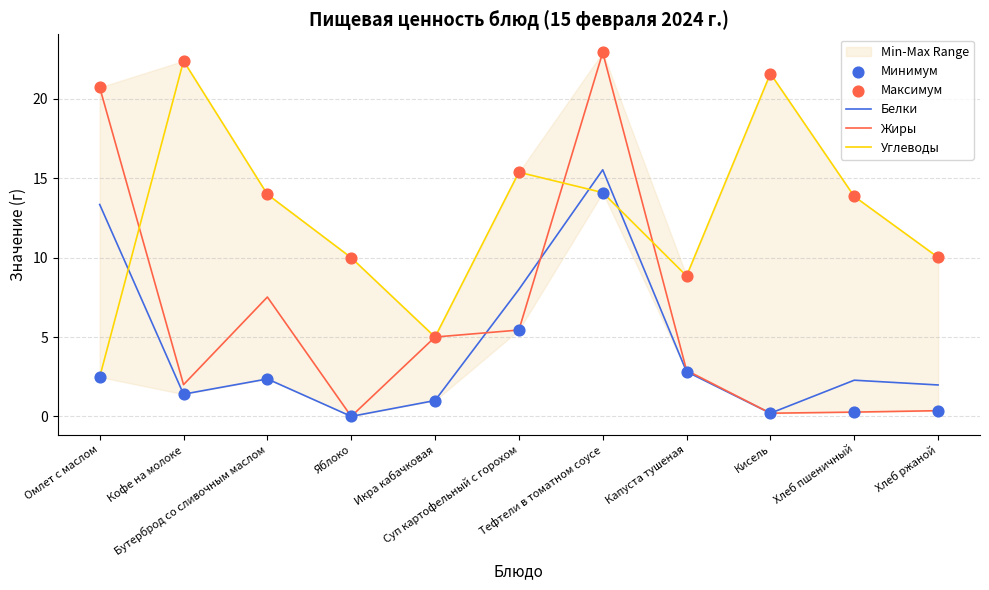

What is the total value across all series at Омлет с маслом?

59.8